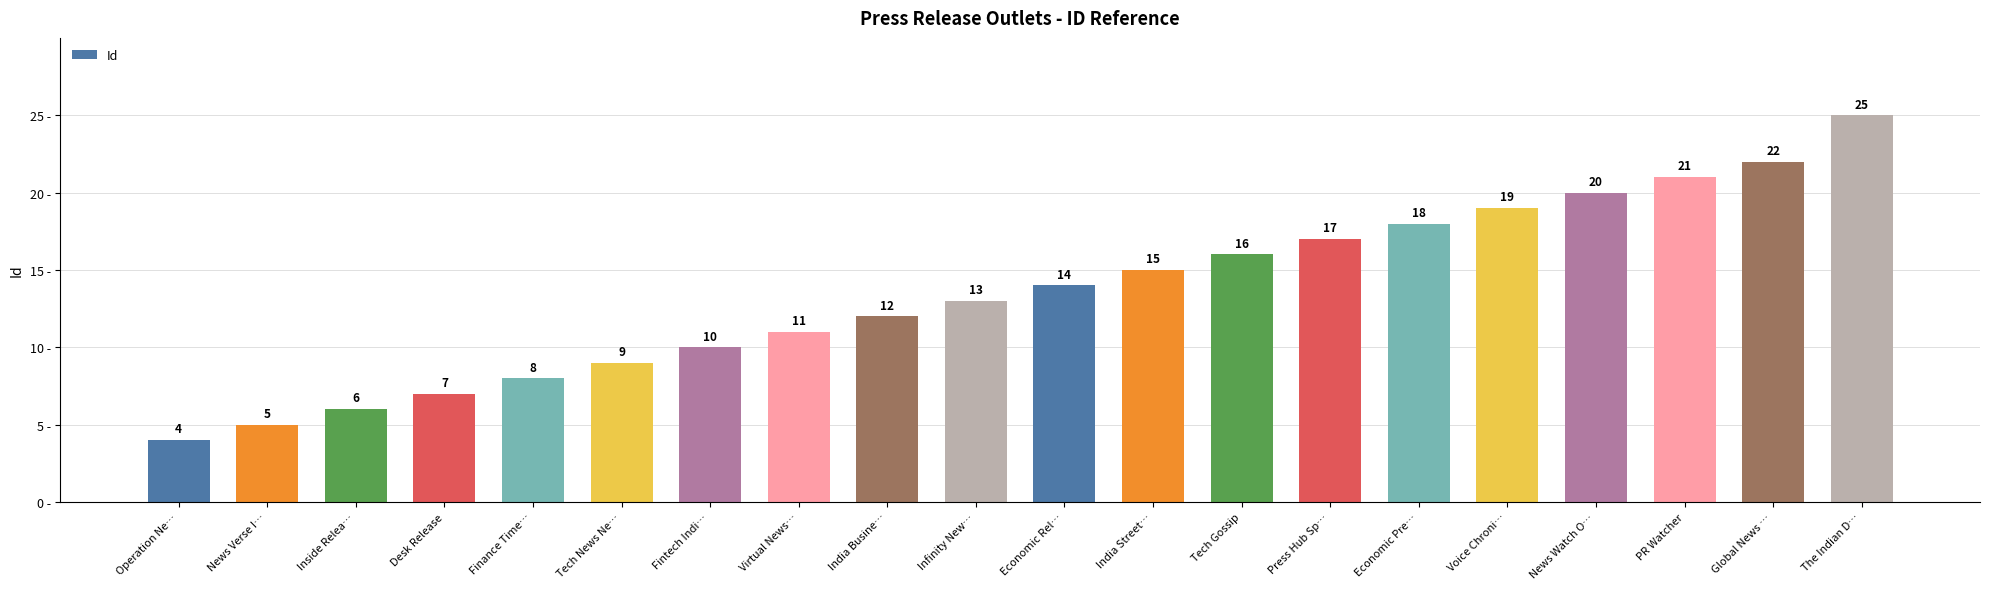

What is the value of the 5th bar from the left?

8